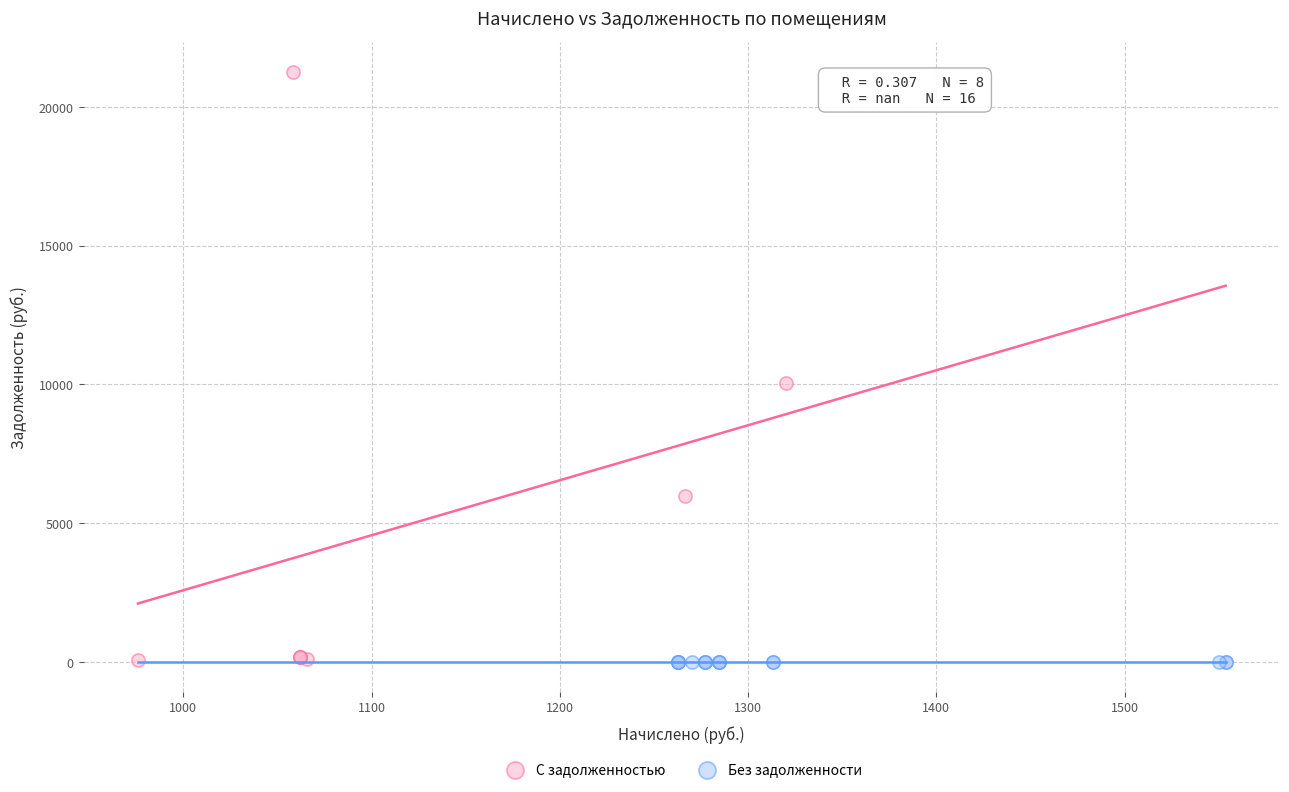

Which series reaches the maximum Y coordinate?

С задолженностью